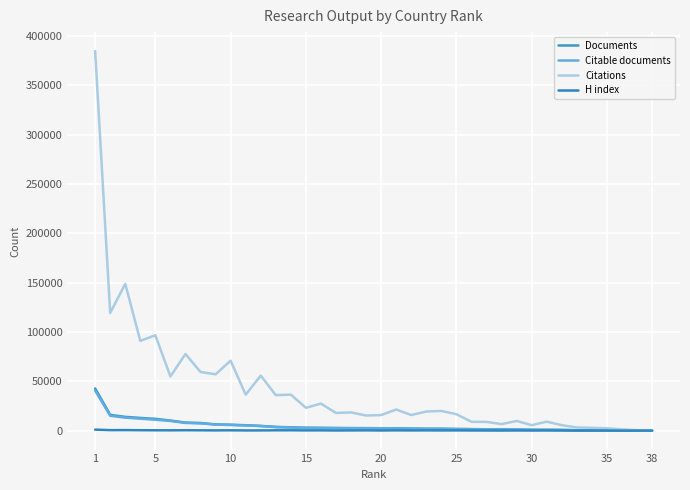

How many lines are shown in the chart?

4